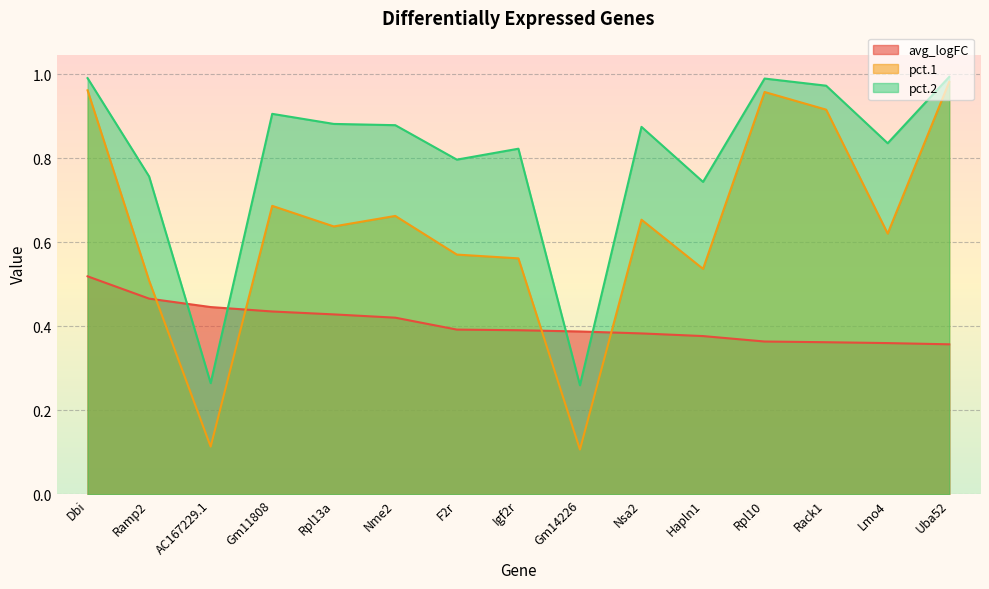

At which category does pct.1 reach its first local peak?

Gm11808